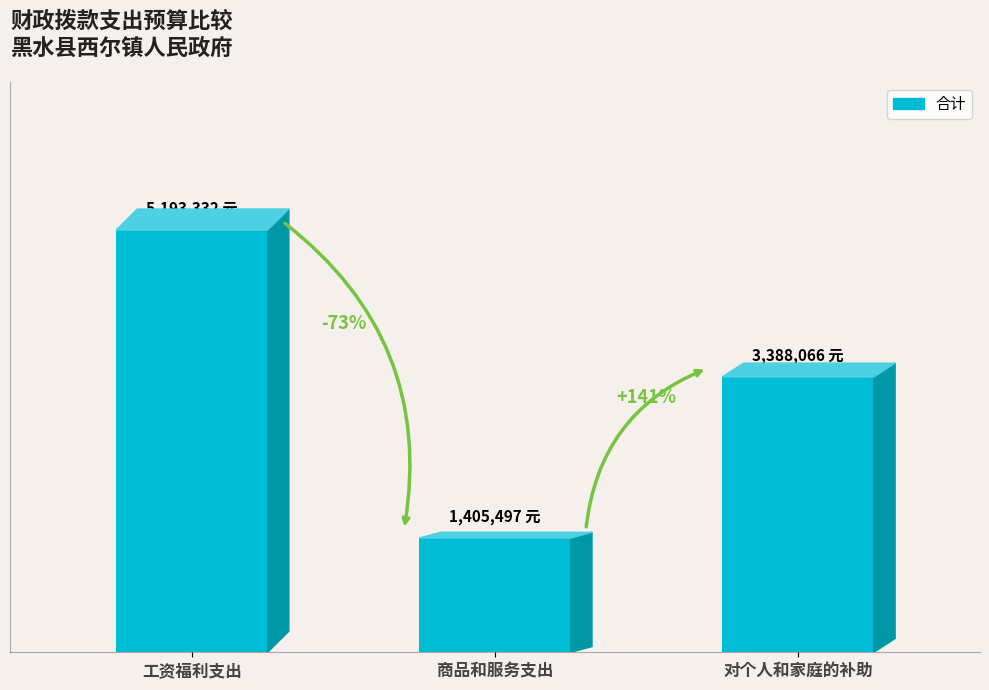

Read the value at 工资福利支出.

5193331.7